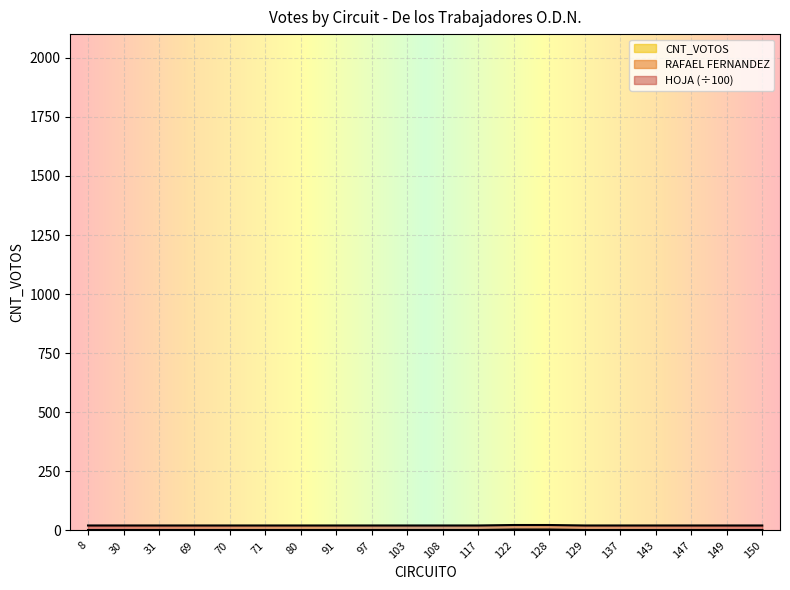

Reading left to right, extract all data points from this chart.

RAFAEL FERNANDEZ: 8=1	30=1	31=1	69=1	70=1	71=1	80=1	91=1	97=1	103=1	108=1	117=1	122=2	128=2	129=1	137=1	143=1	147=1	149=1	150=1
CNT_VOTOS: 8=2	30=2	31=2	69=2	70=2	71=2	80=2	91=2	97=2	103=2	108=2	117=2	122=4	128=4	129=2	137=2	143=2	147=2	149=2	150=2